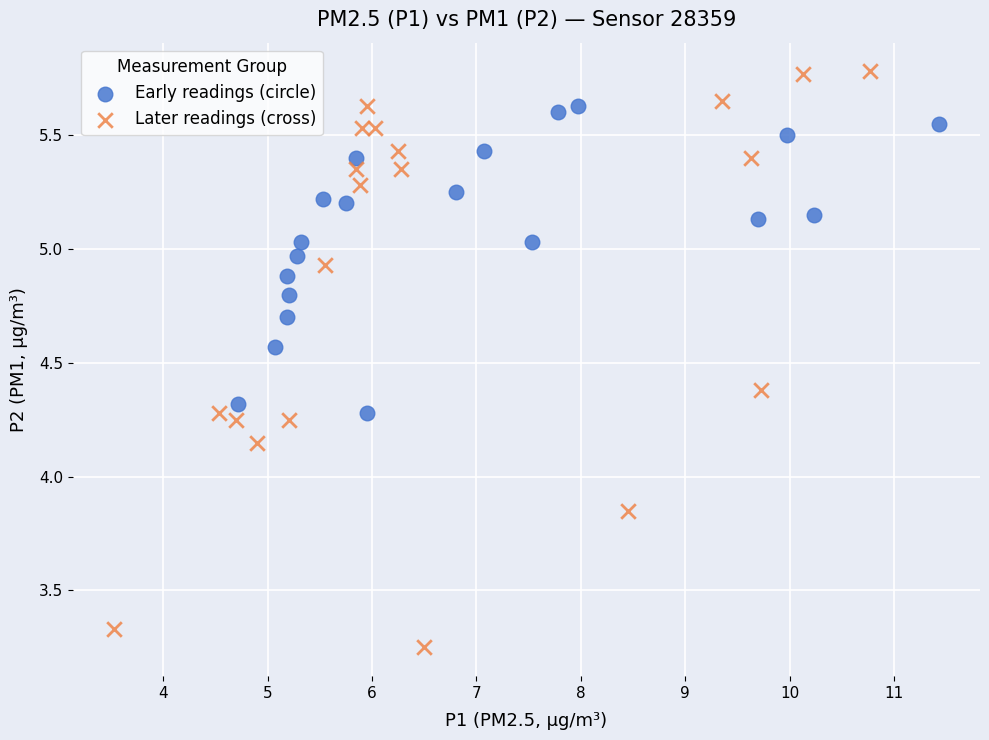

Which series reaches the maximum Y coordinate?

Later readings (cross)